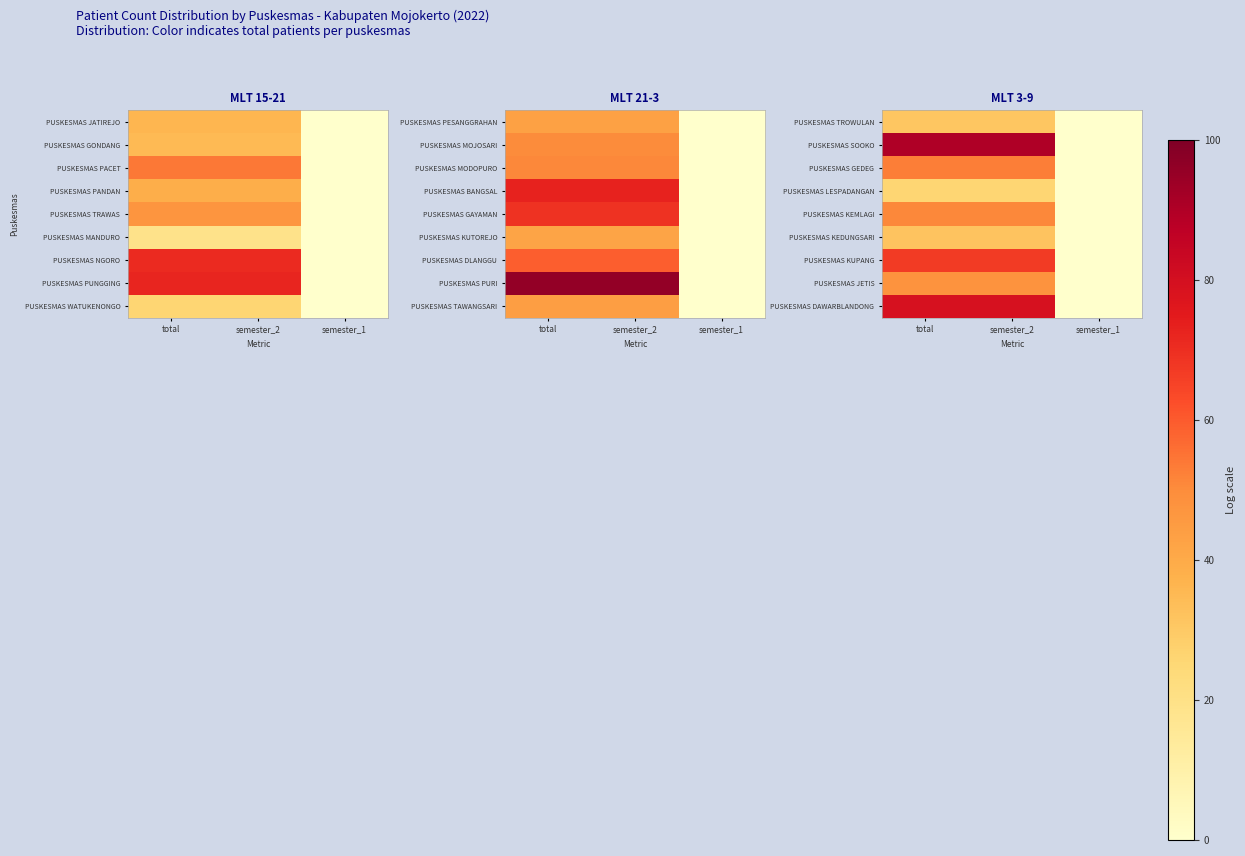

At how many categories does at least one series exceed 45?

2